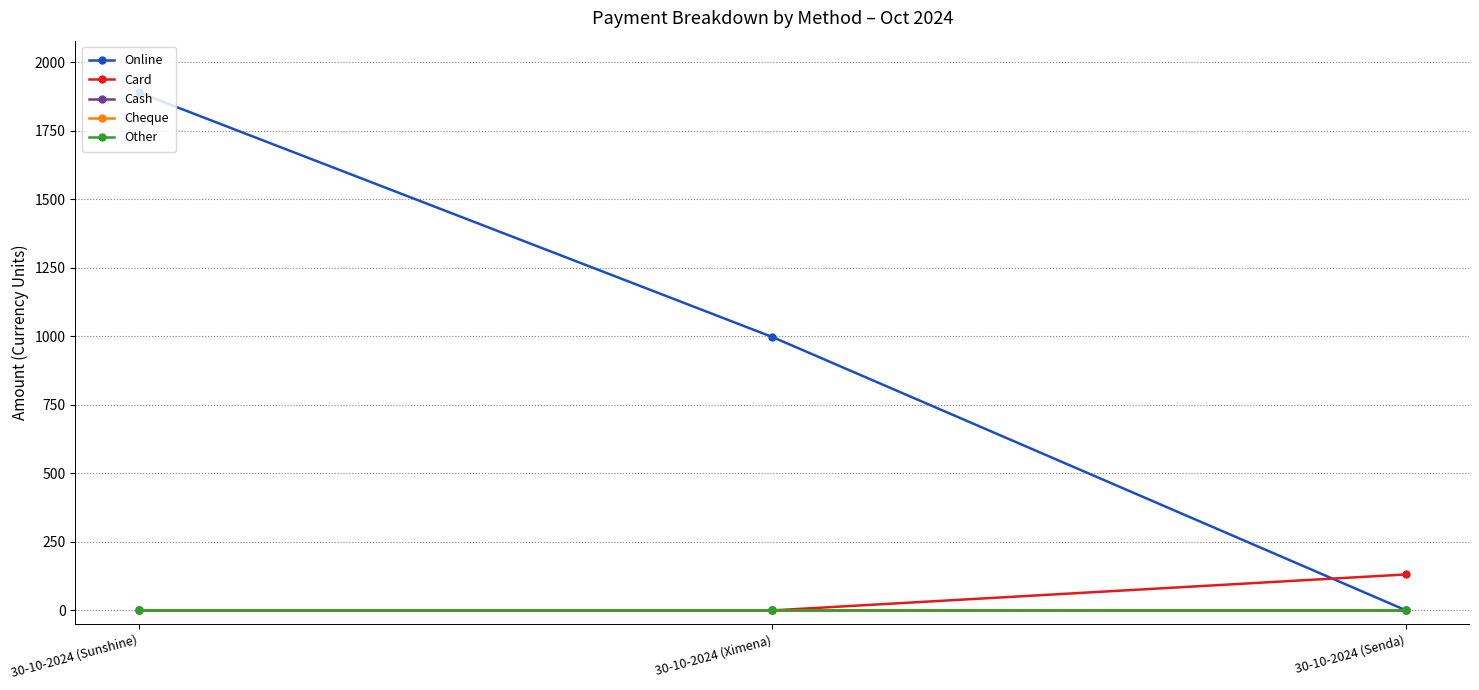

Does the chart have visible grid lines?

Yes